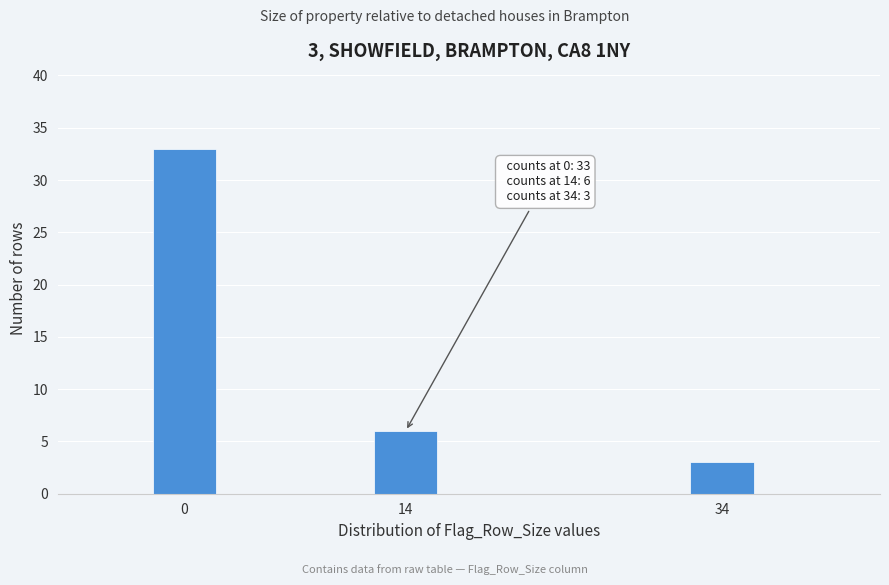

Reading left to right, what are all the values shown in this chart?

0=33	14=6	34=3